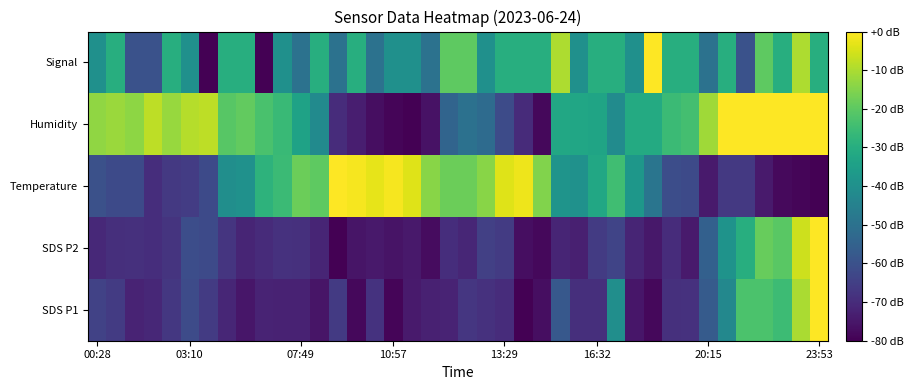

At which category is the sum across all series the highest?

38